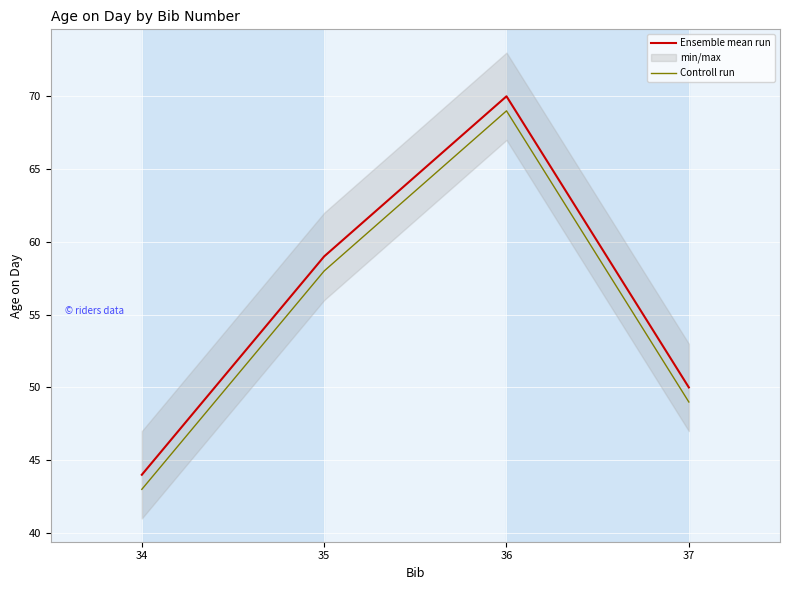

Is it true that Controll run equals 12 at 35?

False